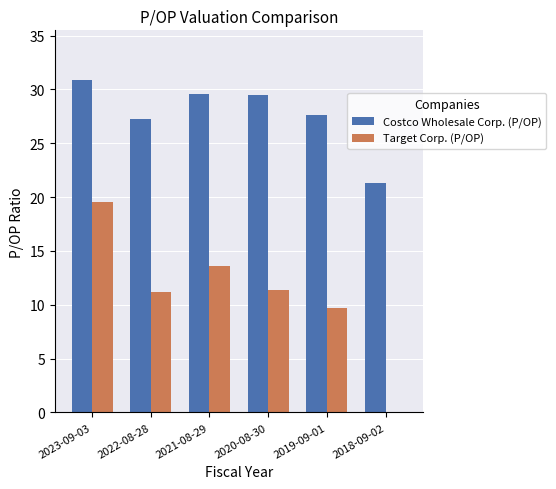

At which label is Target Corp. (P/OP) closest to 9?

2019-09-01